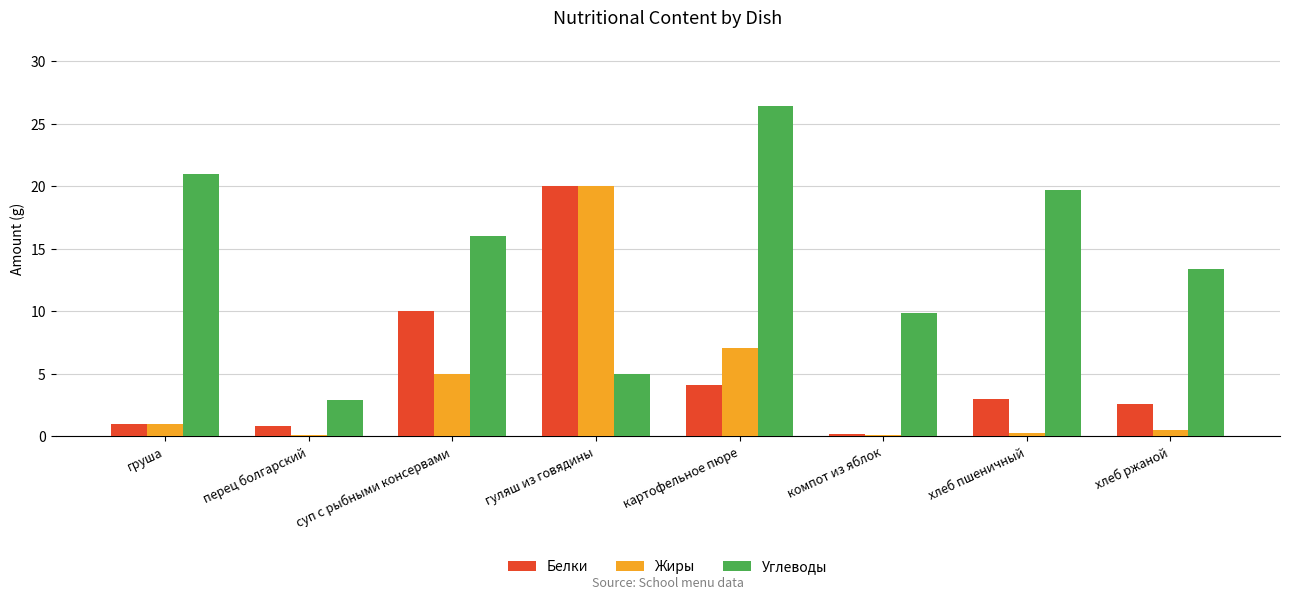

Which series has the widest spread of values?

Углеводы